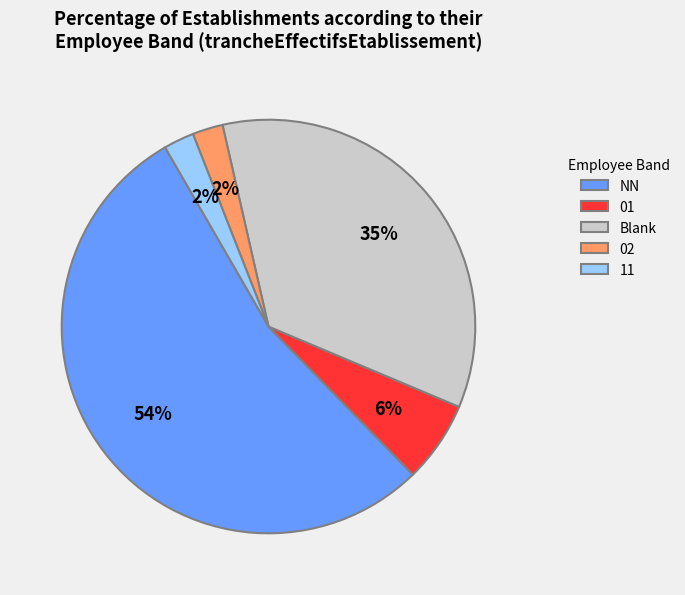

What is the largest slice in the pie chart?

NN